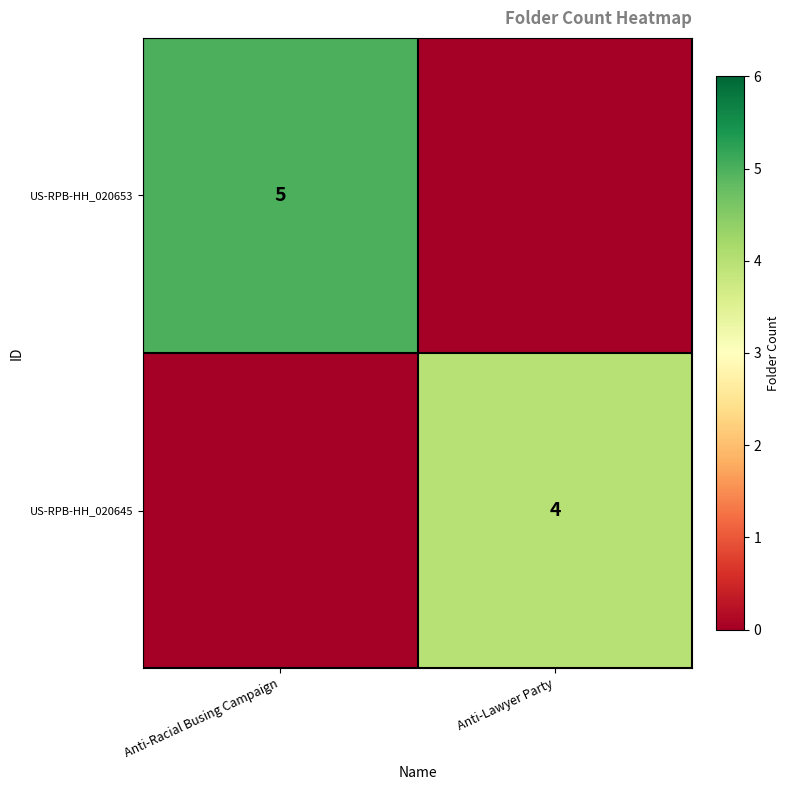

The US-RPB-HH_020653 series shows 3 at Anti-Racial Busing Campaign. True or false?

False